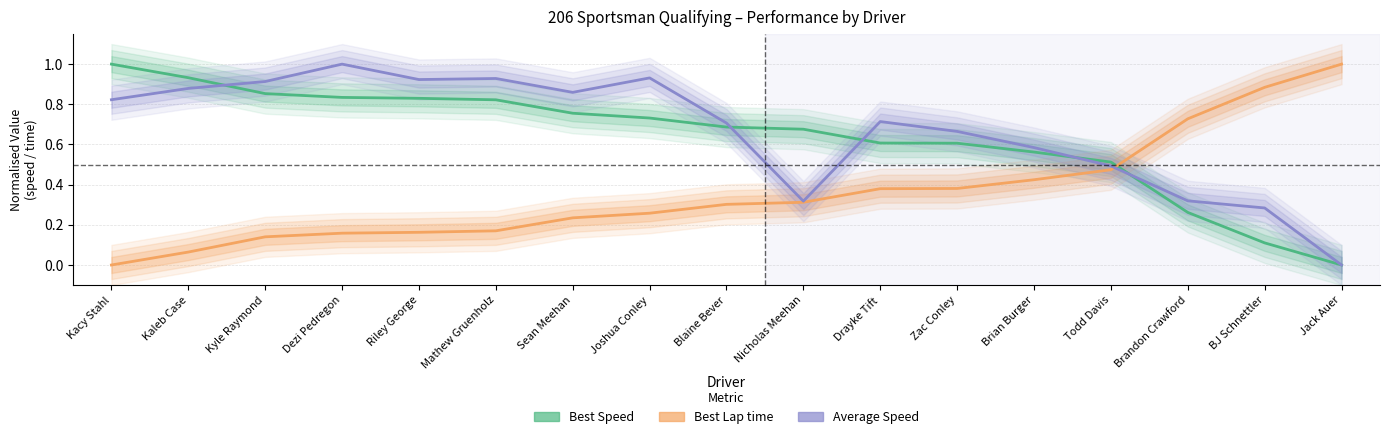

How many times do Average Speed and Best Lap time cross each other?

1